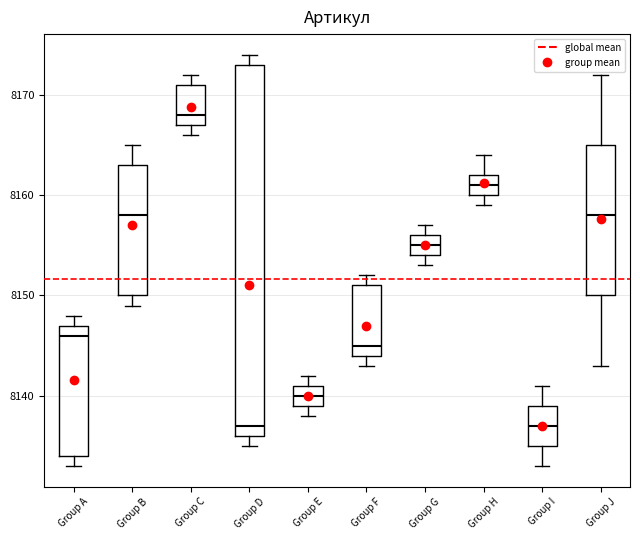

Comparing the boxes themselves (not the whiskers), which one is the tallest?

Group D